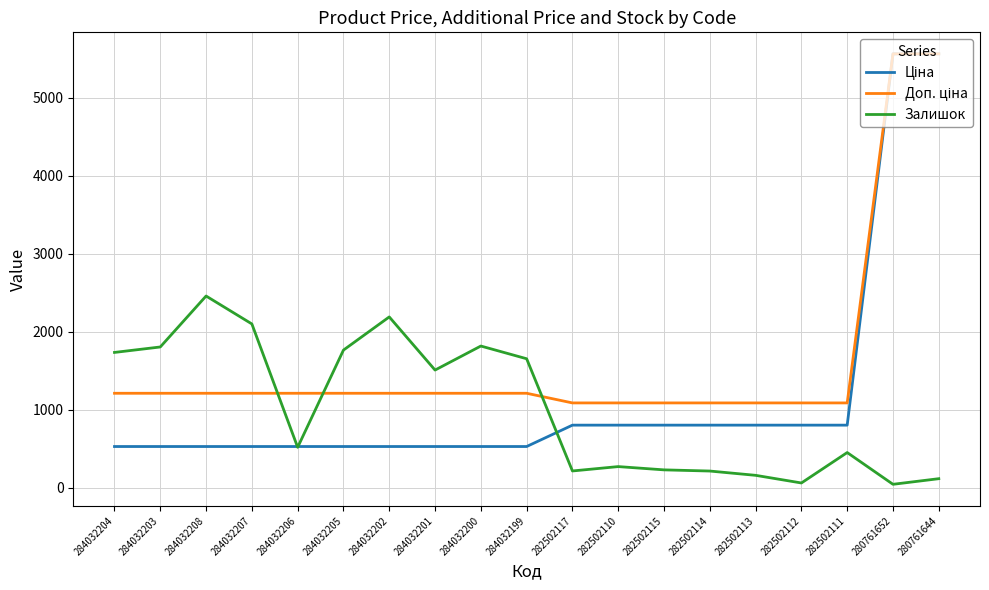

What is the spread (max minus min) of values at 284032202?

1660.8